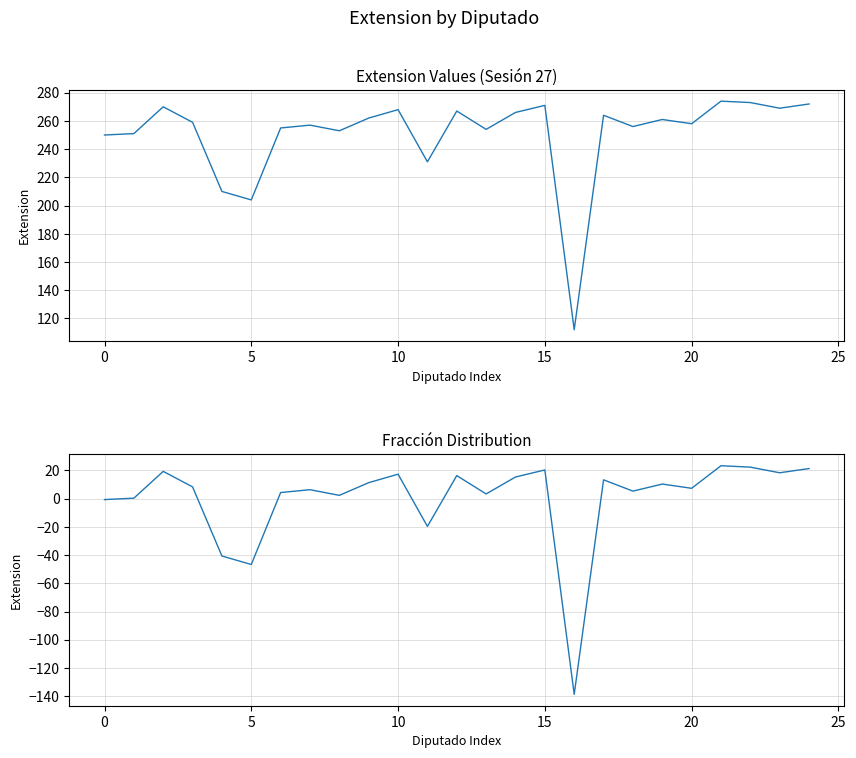

True or false: Extension and Extension Deviation cross at least once.

False